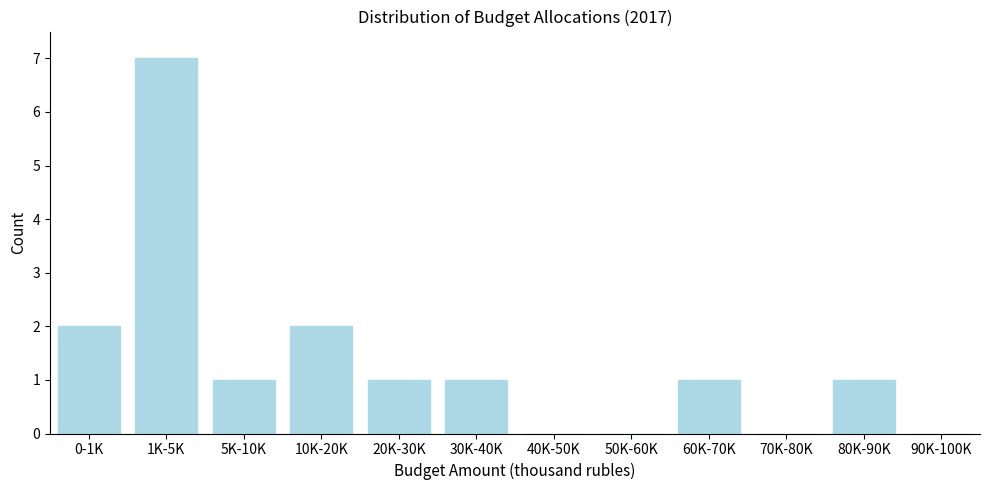

Reading left to right, extract all data points from this chart.

0-1K=2	1K-5K=7	5K-10K=1	10K-20K=2	20K-30K=1	30K-40K=1	40K-50K=0	50K-60K=0	60K-70K=1	70K-80K=0	80K-90K=1	90K-100K=0